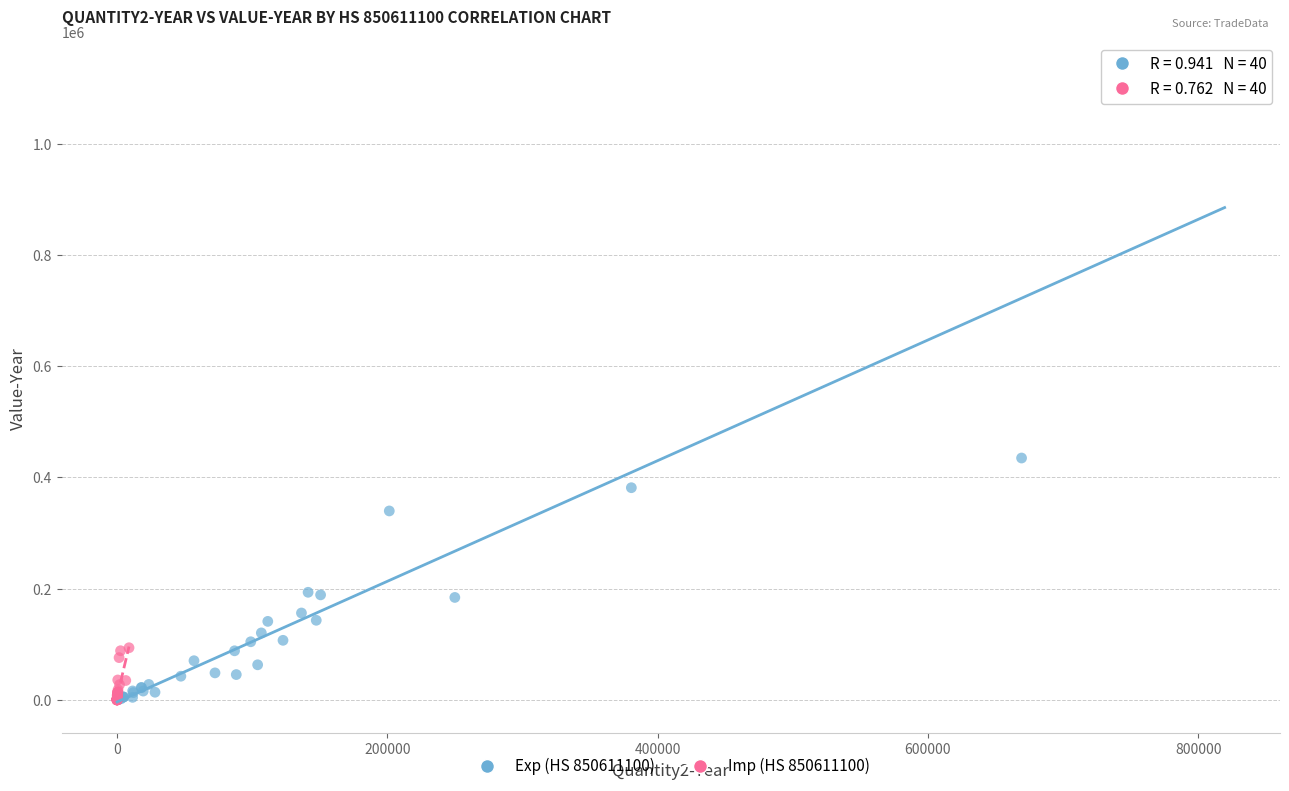

Which series has the widest spread of Y values?

Exp (HS 850611100)